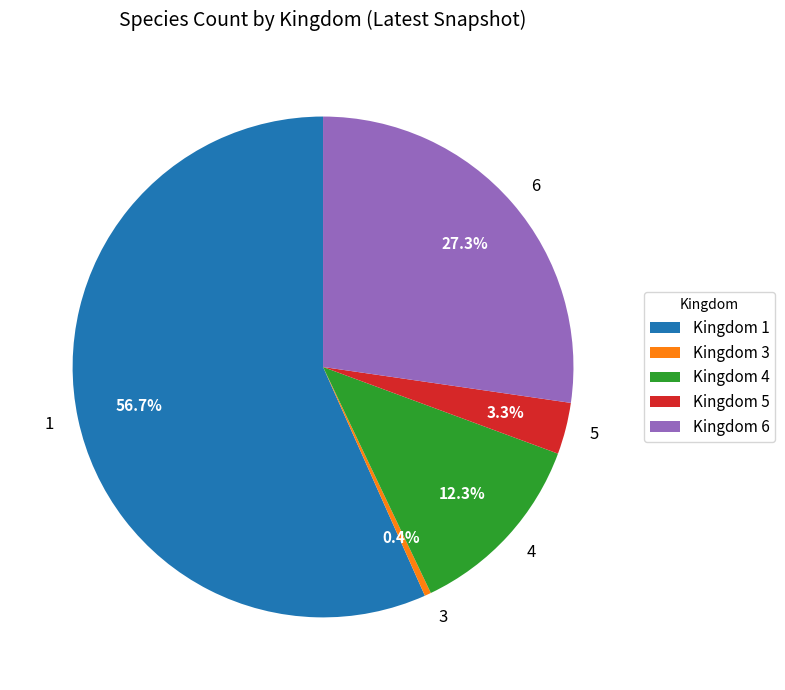

Which slice is the smallest?

Kingdom 3